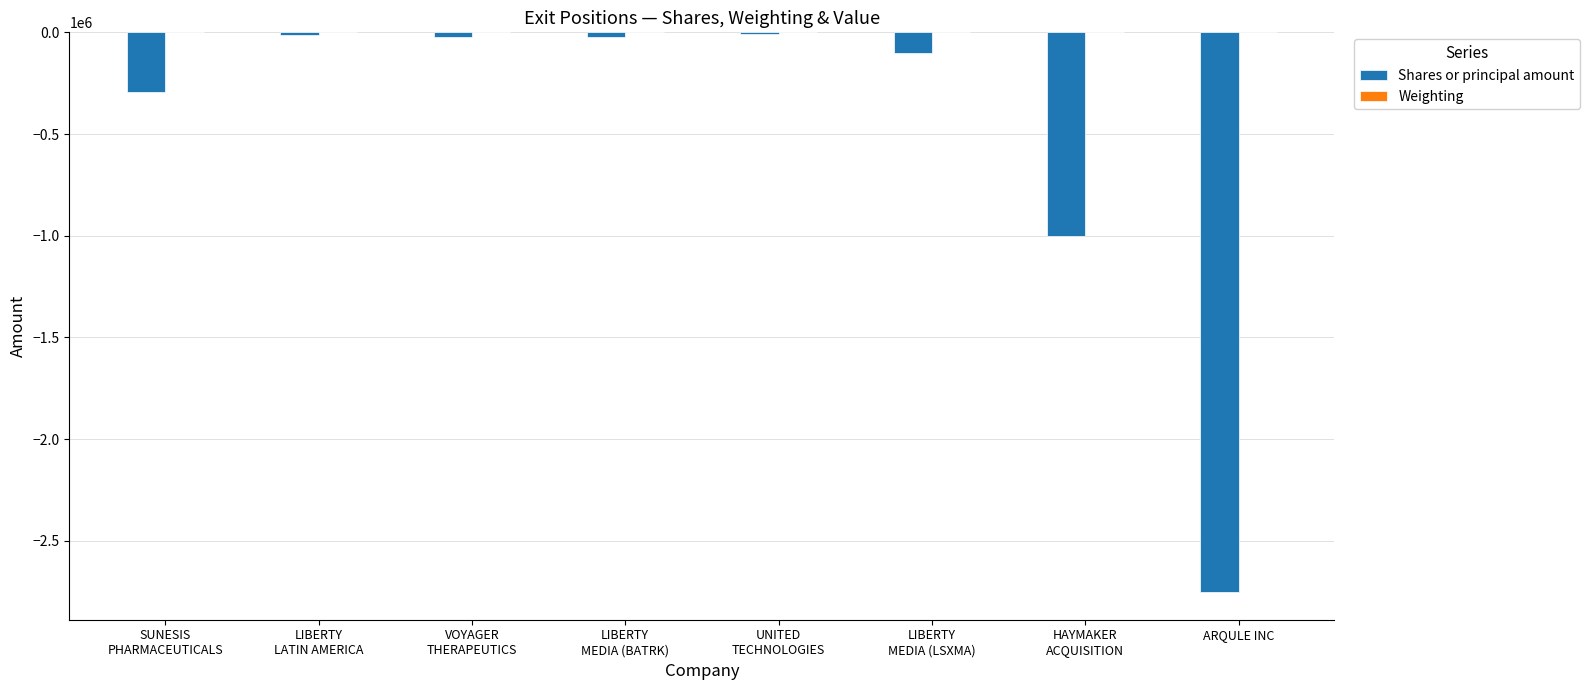

What is the sum of all Shares or principal amount values?

-4207994.0